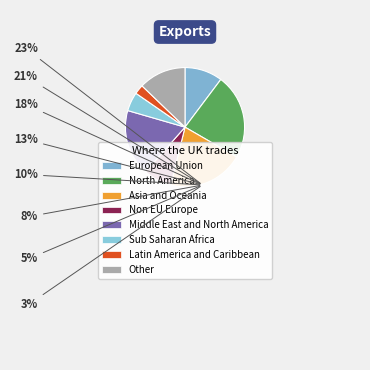

How many segments does this pie chart have?

8